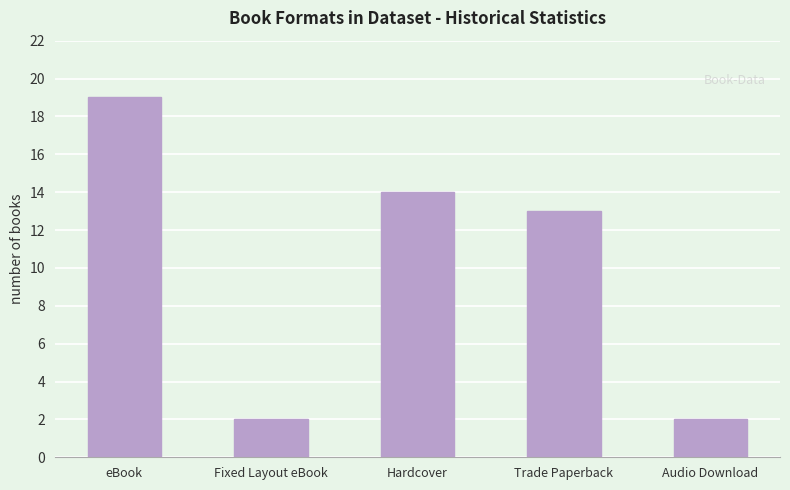

Reading right to left, what are all the values shown in this chart?

2	13	14	2	19